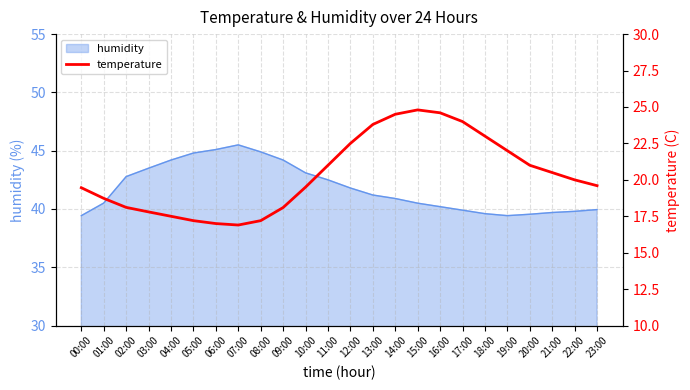

The humidity series shows 44.9 at 08:00. True or false?

True